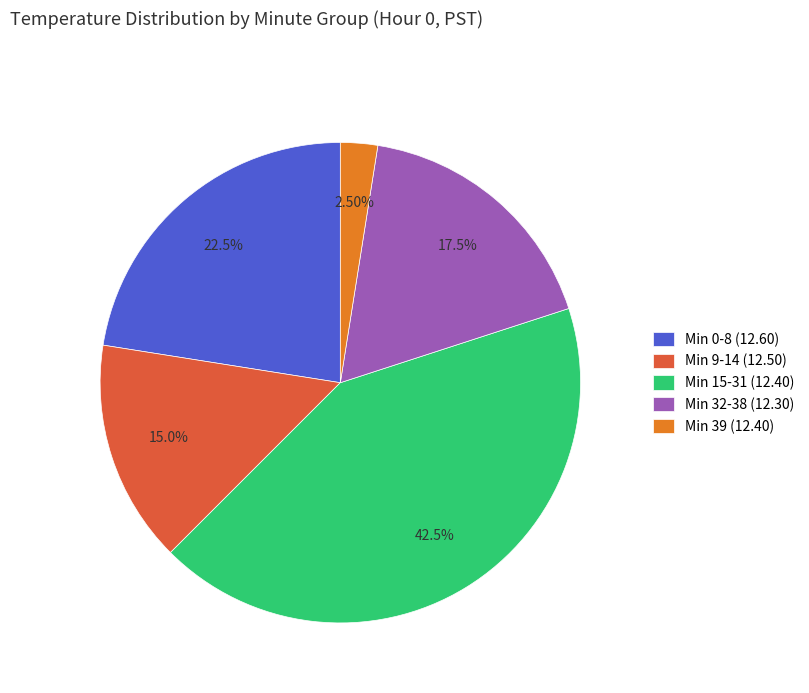

What is the ratio of the value at Min 9-14 (12.50) to the value at Min 39 (12.40)?

6.0